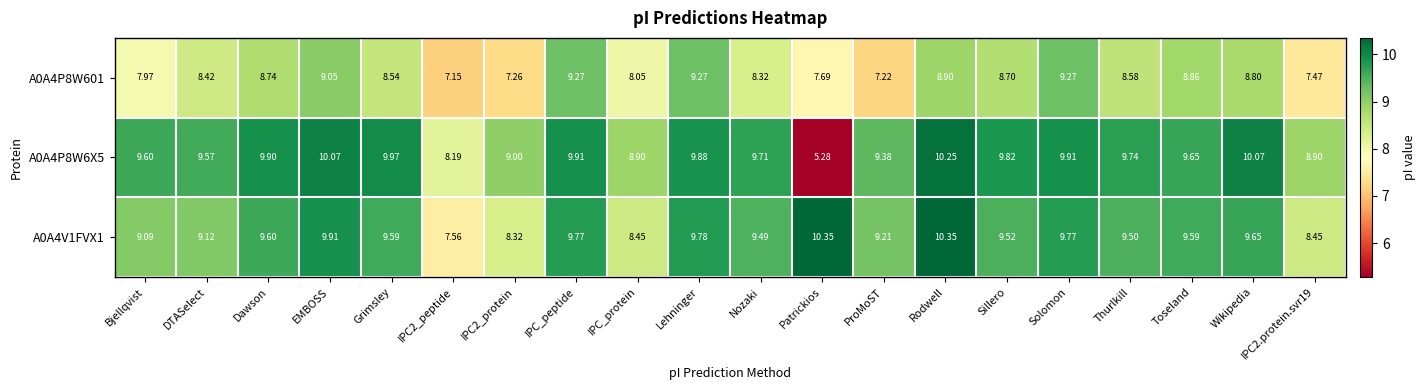

Which series has the widest spread of values?

A0A4P8W6X5